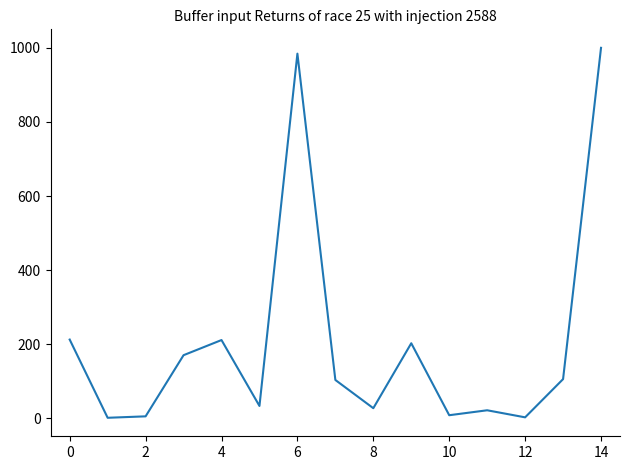

What is the greatest value displayed?

1000.0